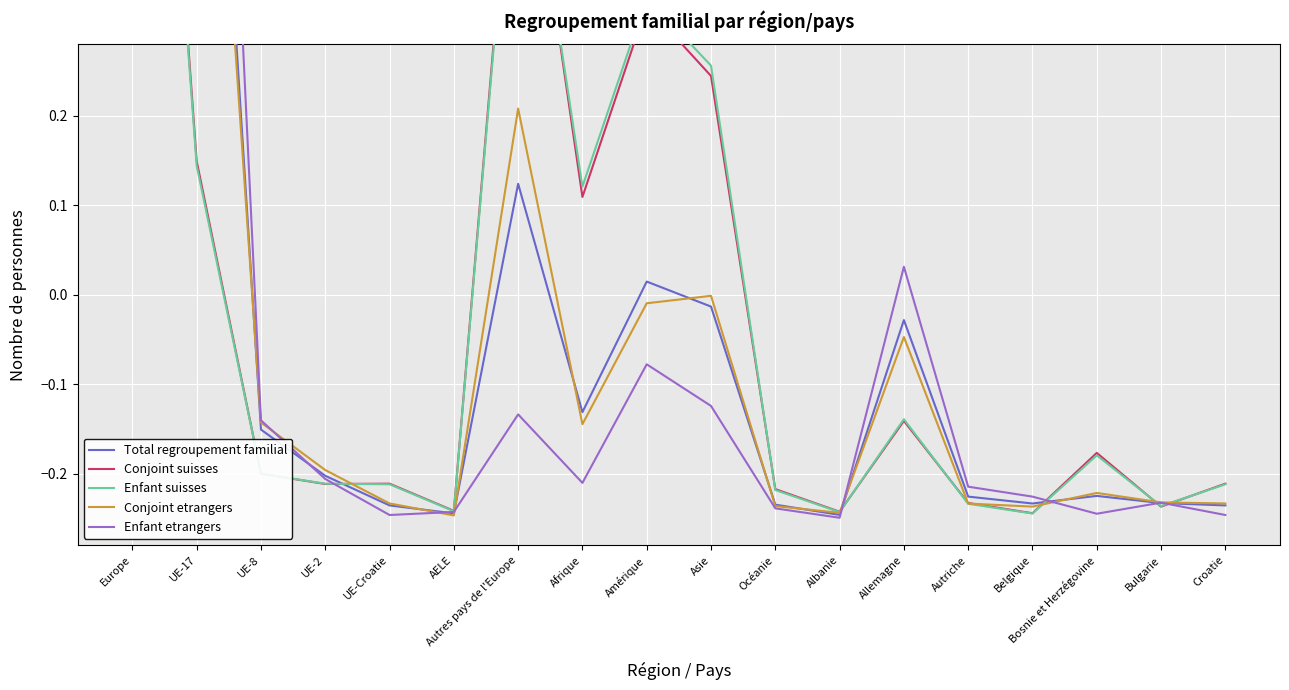

Is the value of Enfant suisses at Croatie greater than the value of Enfant etrangers at UE-2?

No